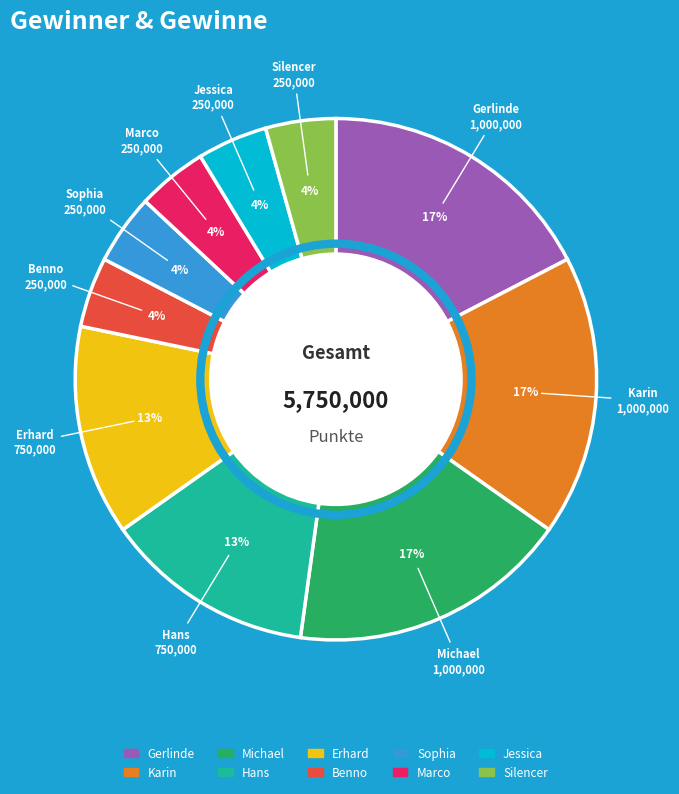

Is there a majority slice in this chart?

No